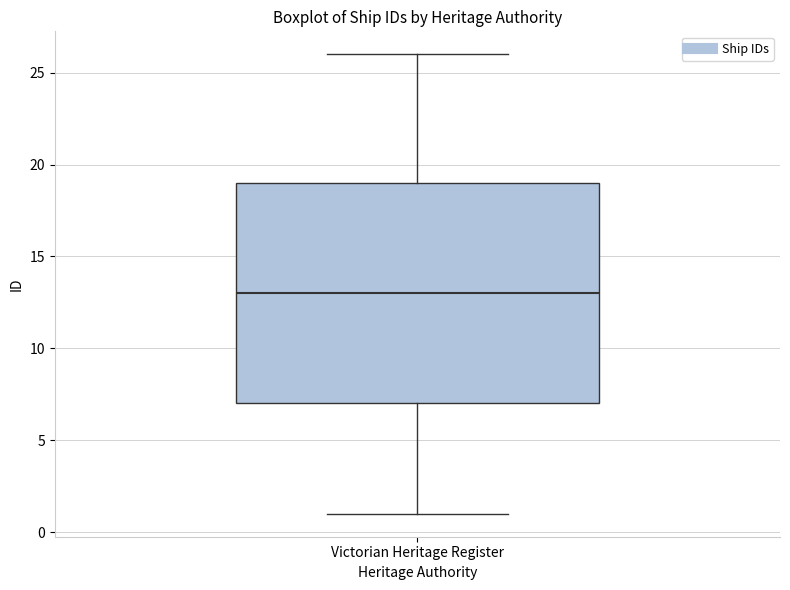

Read this box plot against the y-axis: the position of the median line, the range covered by the box, and the ends of both whiskers. The values are not printed on the chart, so give them approximately, as read against the axis.

median 13, box 7 to 19, whiskers 1 to 26